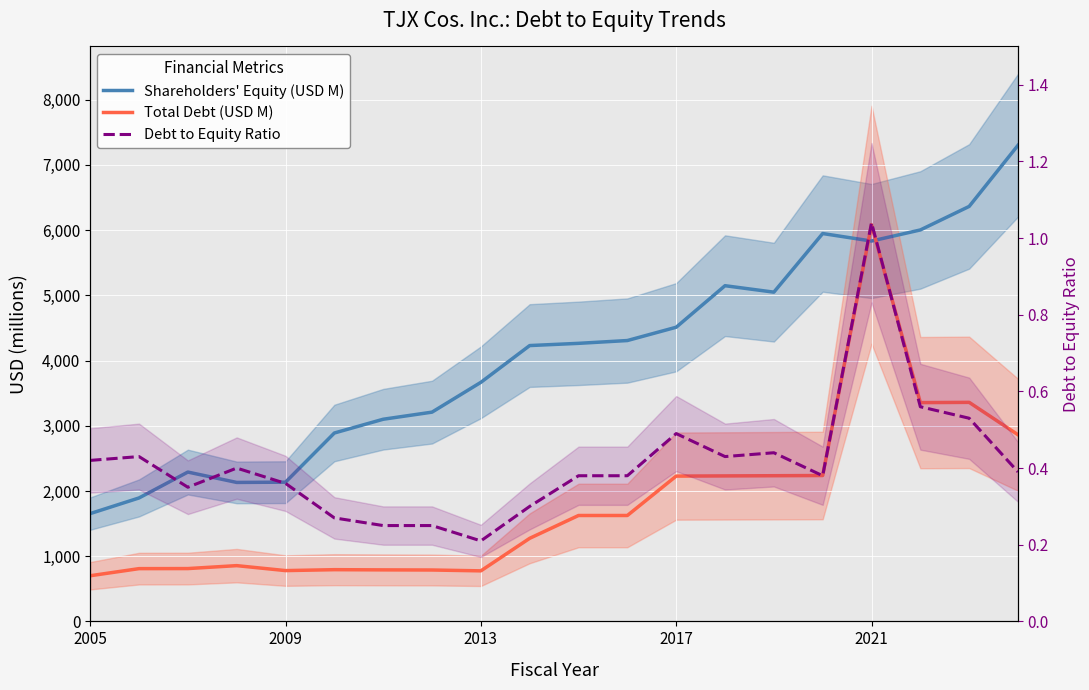

In Total Debt (USD M), how many points are higher than both neighbors (excluding endpoints)?

4